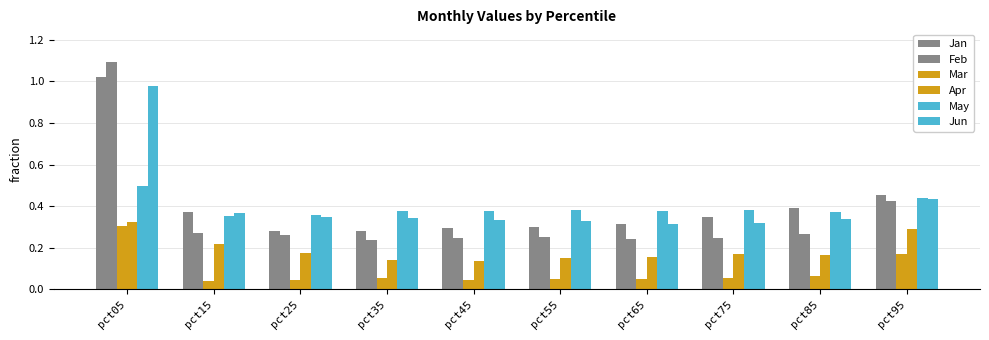

How many bars are there in each group?

6